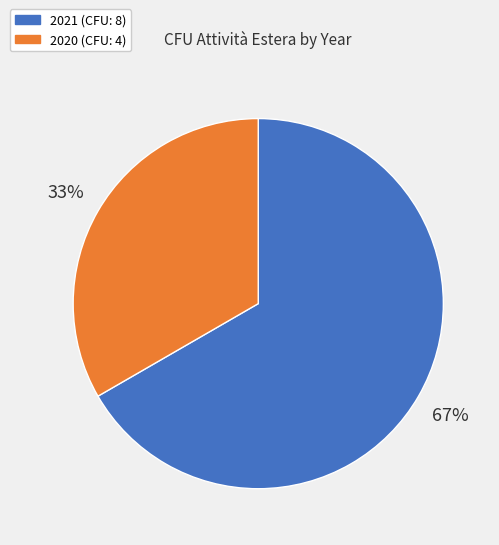

What is the ratio of the value at 2021 to the value at 2020?

2.0